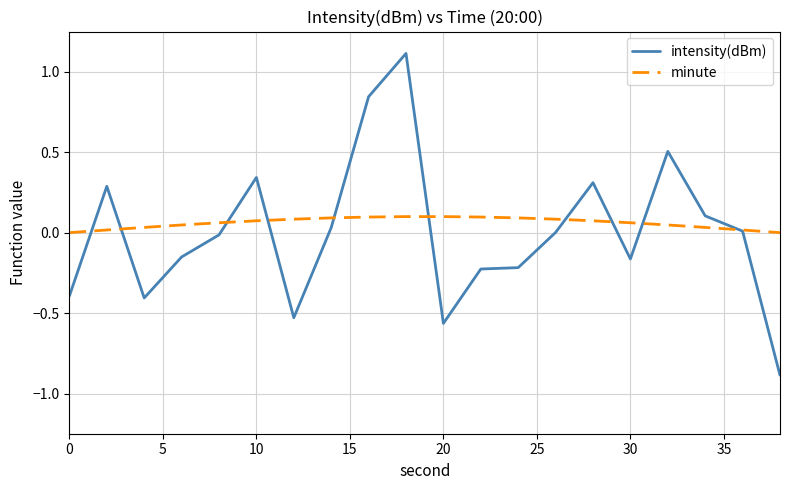

Which series has the largest range (max minus min)?

intensity(dBm)